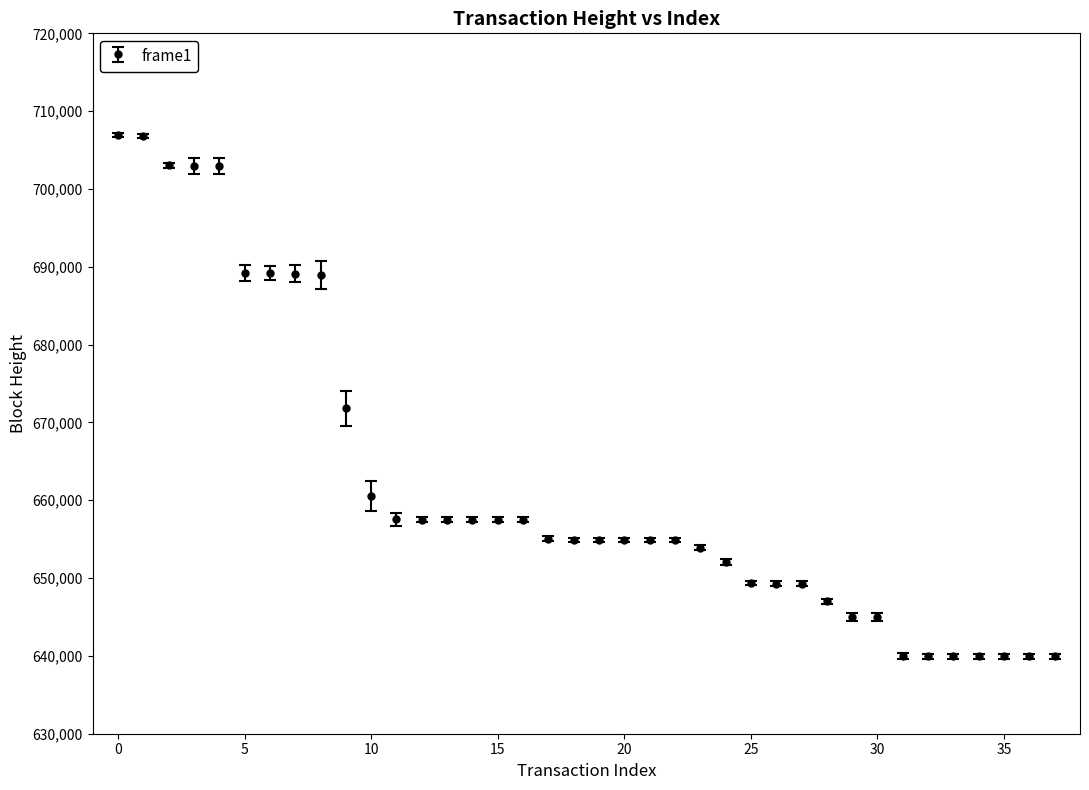

What is the difference between the second highest and minimum values?

66884